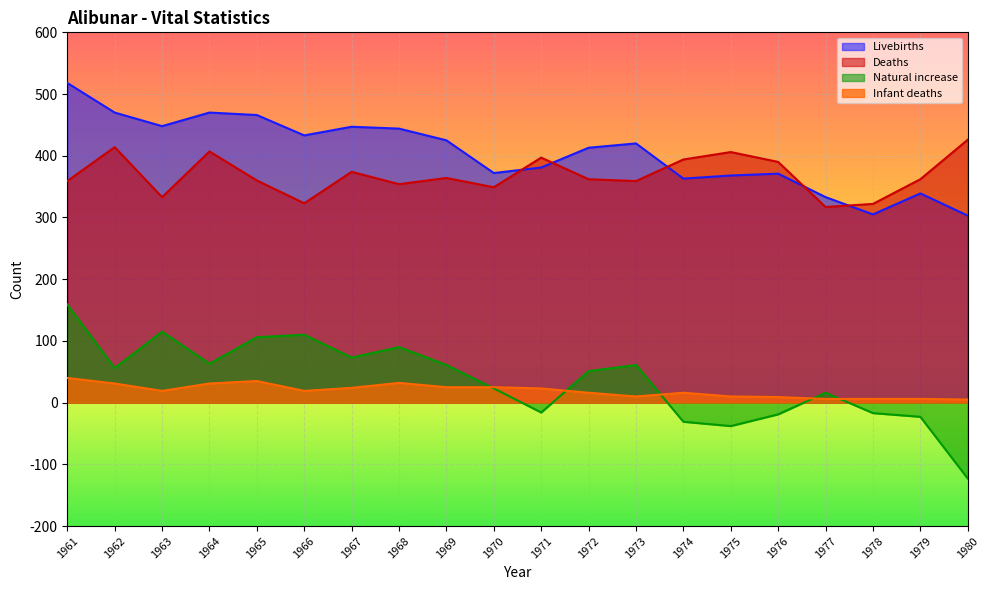

Where is the first local minimum for Livebirths?

1963